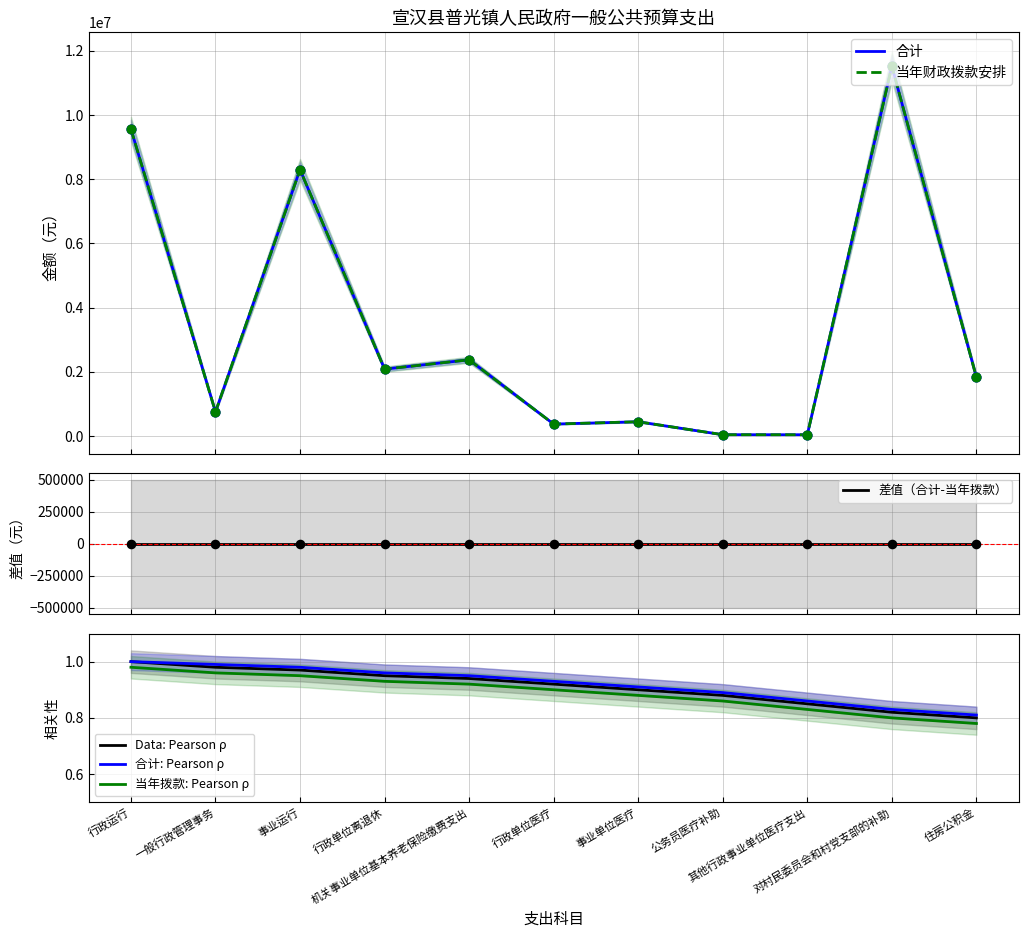

What is the total value across all series at 对村民委员会和村党支部的补助?

23045344.6